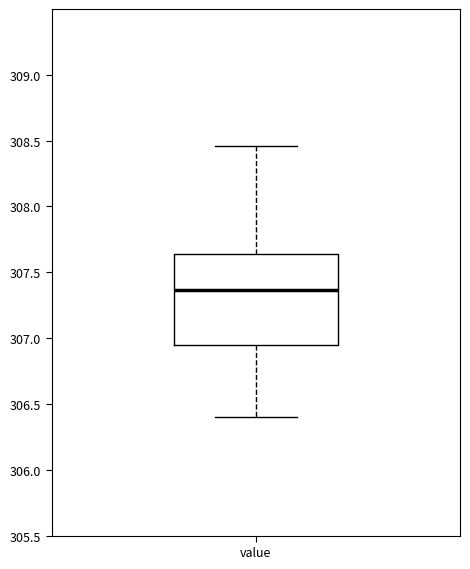

Transcribe this box plot: give where the median line is, the range the box spans, and where the two whiskers end, as read against the y-axis. The values are not printed on the chart, so give them approximately, as read against the axis.

median 307.35, box 306.95 to 307.65, whiskers 306.40 to 308.45